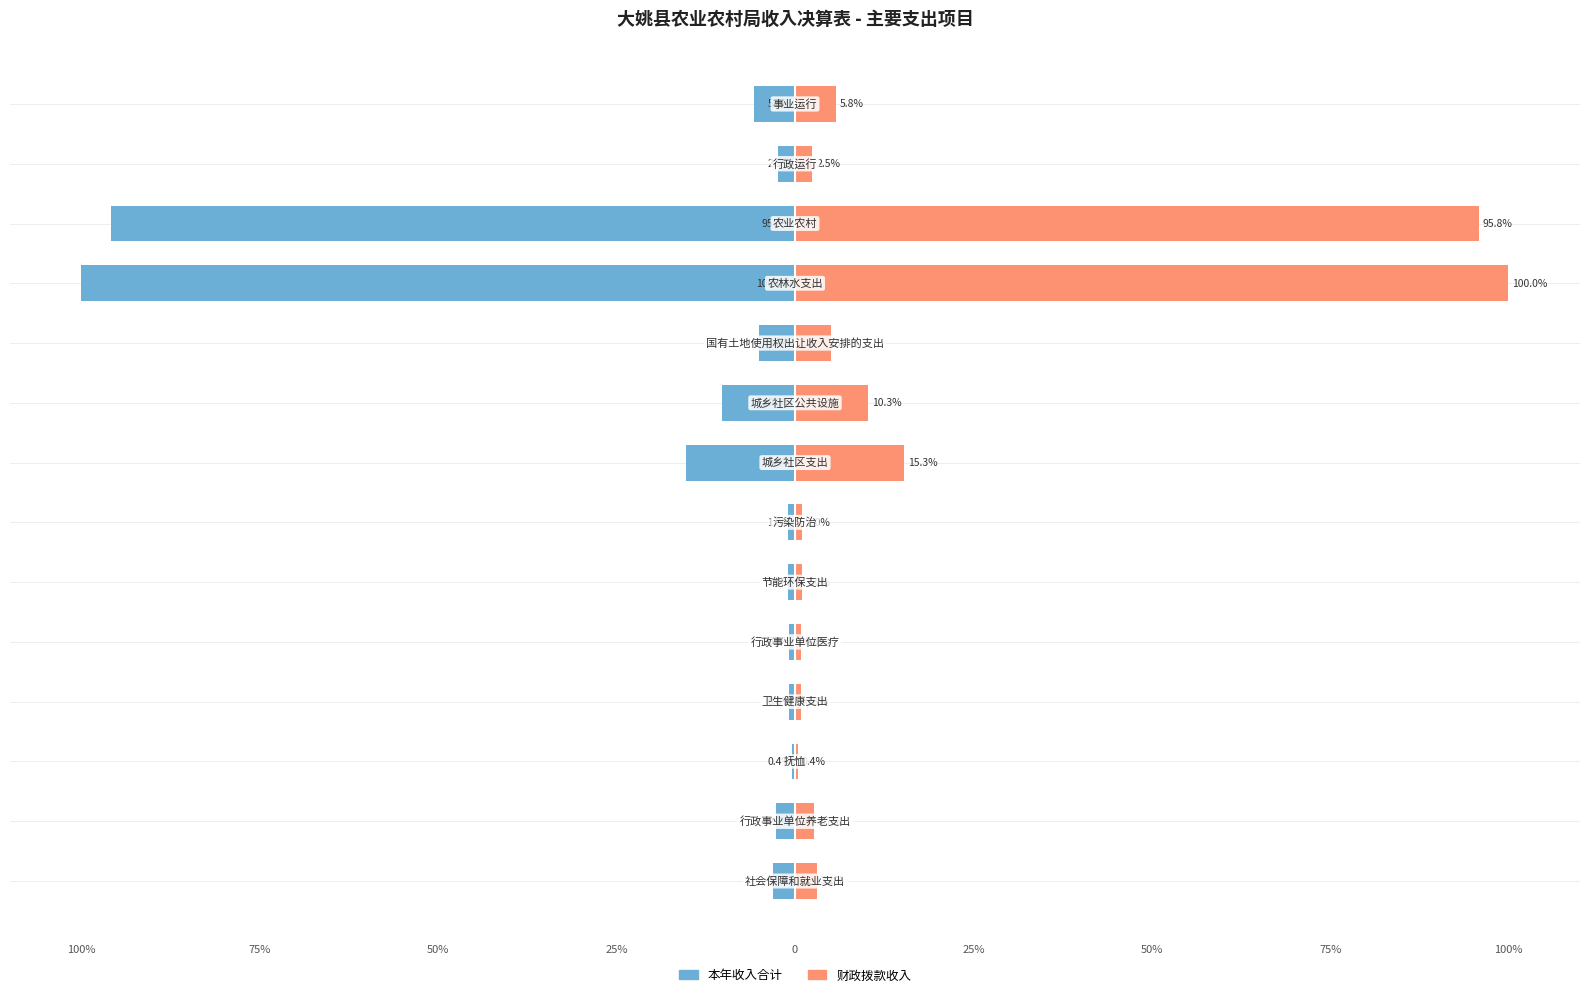

What is the sum of all 本年收入合计 values?

-244.5